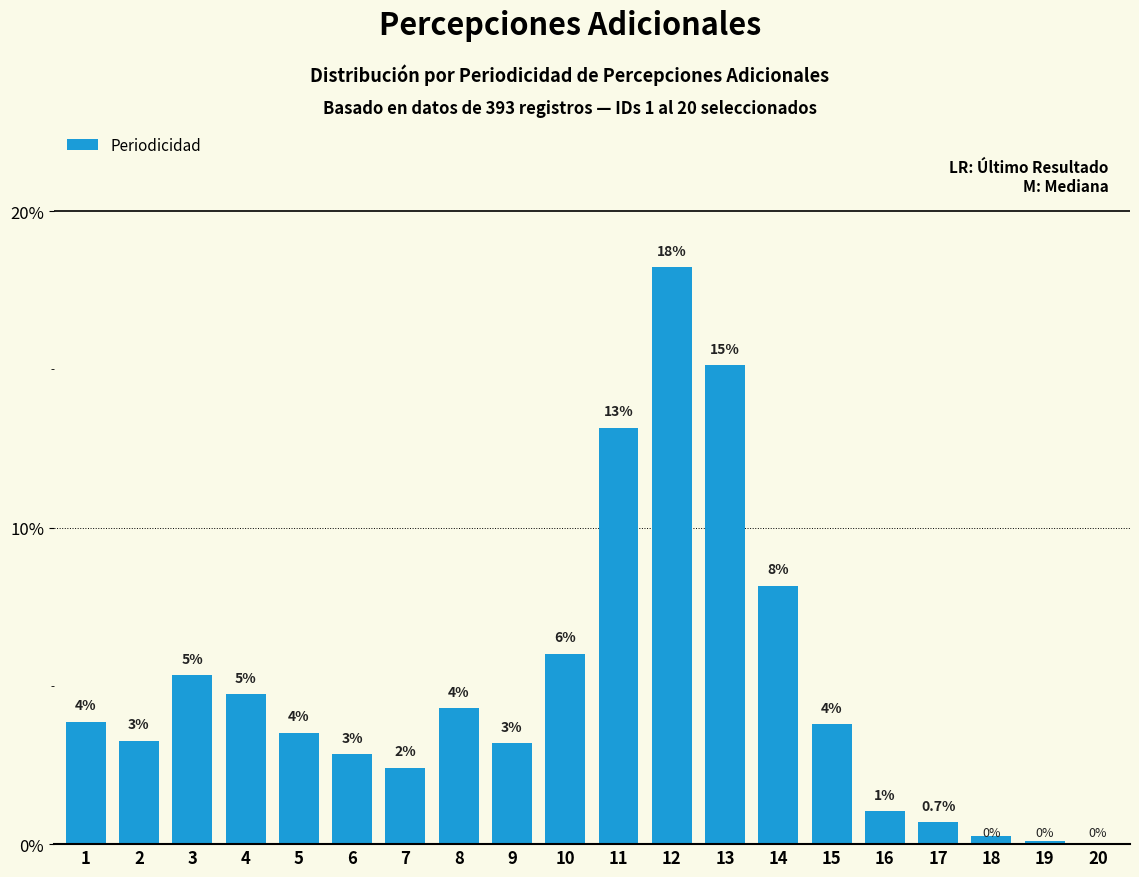

What is the change in value from 10 to 11?

+7.1